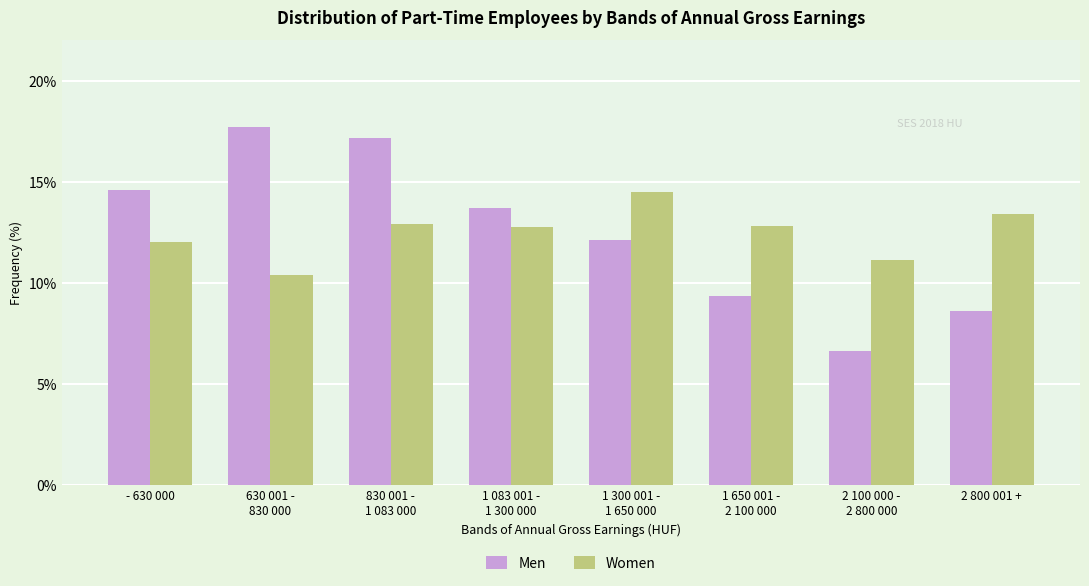

What is the difference between the second highest and second lowest values in the Men series?

8.6